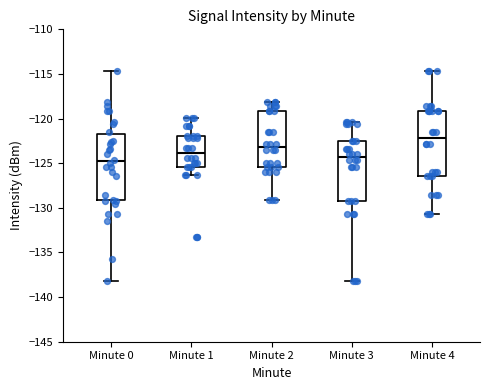

Reading left to right, transcribe this box plot: for each box, give where its median line is, the range the box spans, and where its two whiskers end, as read against the y-axis. The values are not printed on the chart, so give them approximately, as read against the axis.

Minute 0: median -125.0, box -129.0 to -122.0, whiskers -138.0 to -114.5
Minute 1: median -124.0, box -125.5 to -122.0, whiskers -126.5 to -120.0
Minute 2: median -123.0, box -125.5 to -119.0, whiskers -129.0 to -118.0
Minute 3: median -124.5, box -129.0 to -122.5, whiskers -138.0 to -120.5
Minute 4: median -122.0, box -126.5 to -119.0, whiskers -130.5 to -114.5